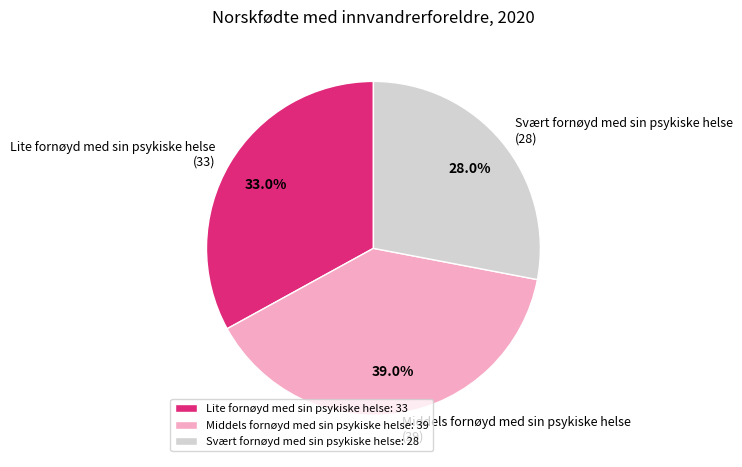

How many segments does this pie chart have?

3